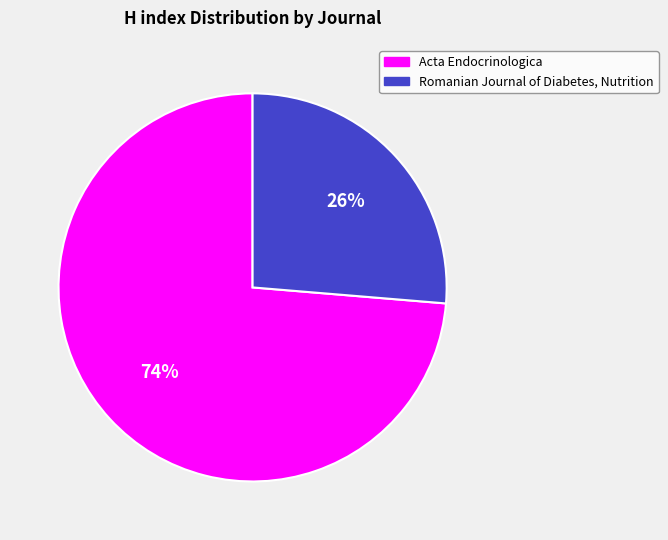

How many segments does this pie chart have?

2